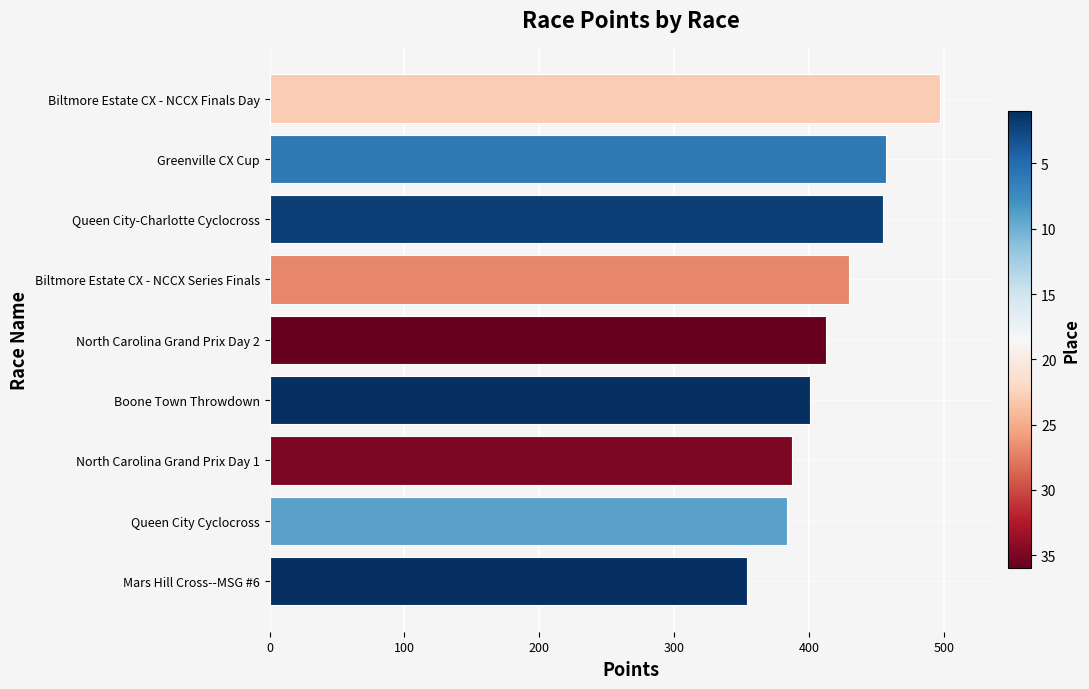

Does the chart contain any negative values?

No